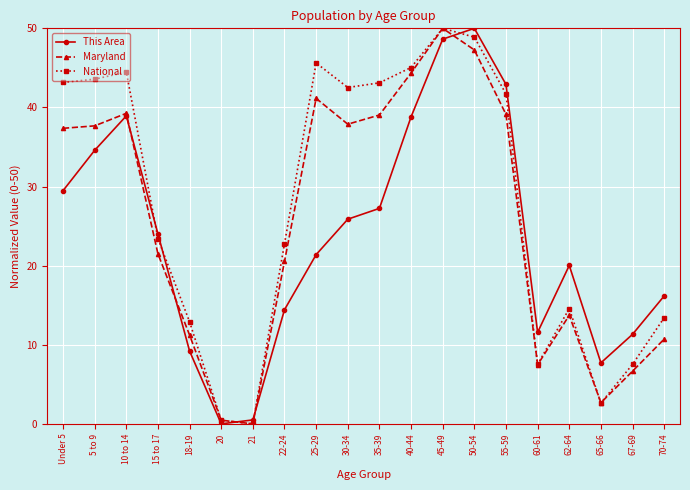

In Maryland, how many points are higher than both neighbors (excluding endpoints)?

4